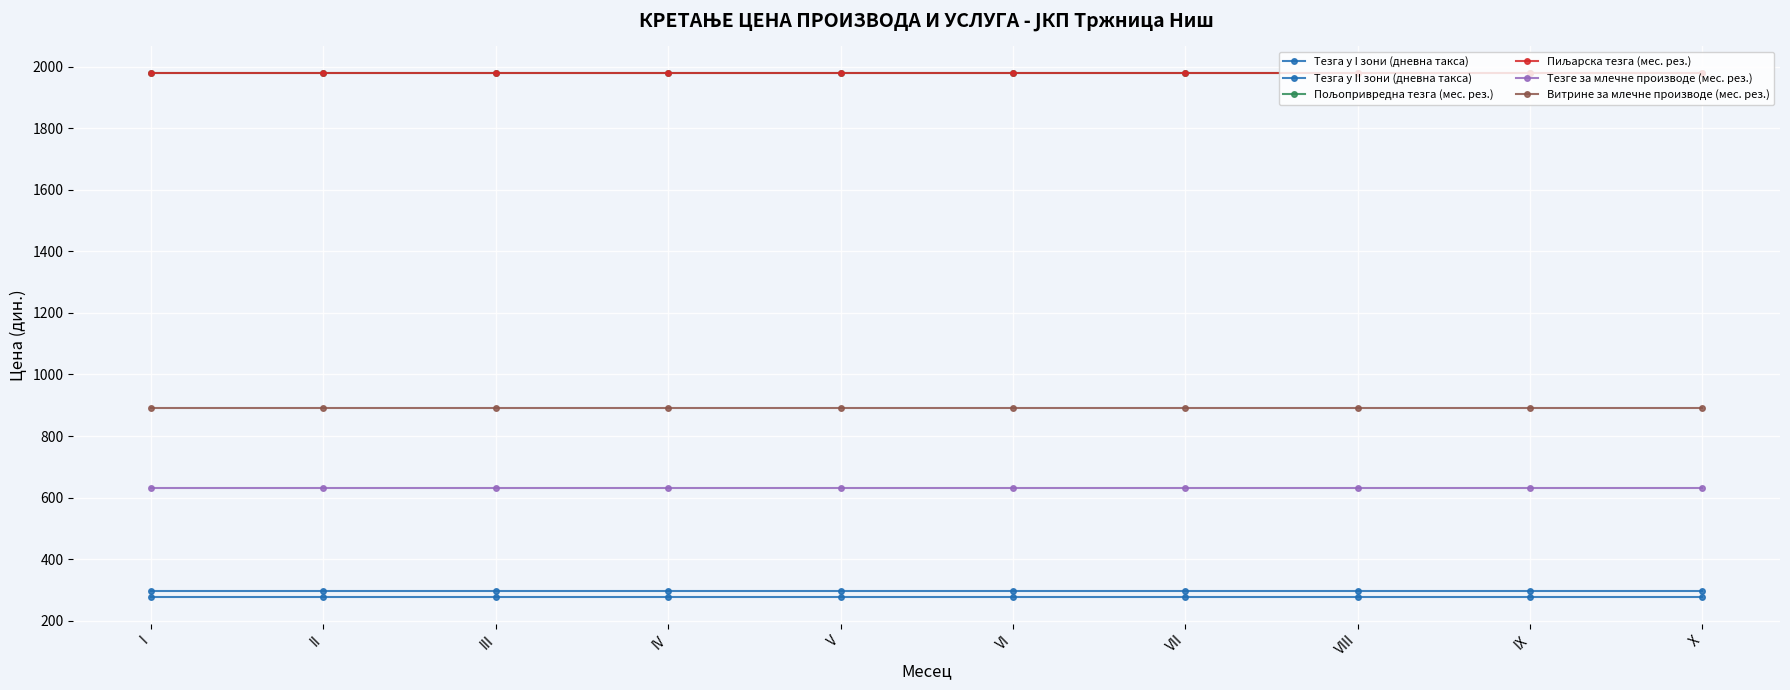

Does the chart have visible grid lines?

Yes